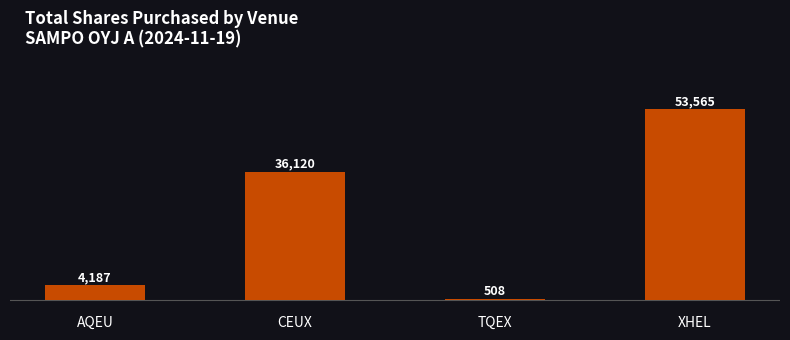

The chart shows a value of 4187 at AQEU. True or false?

True